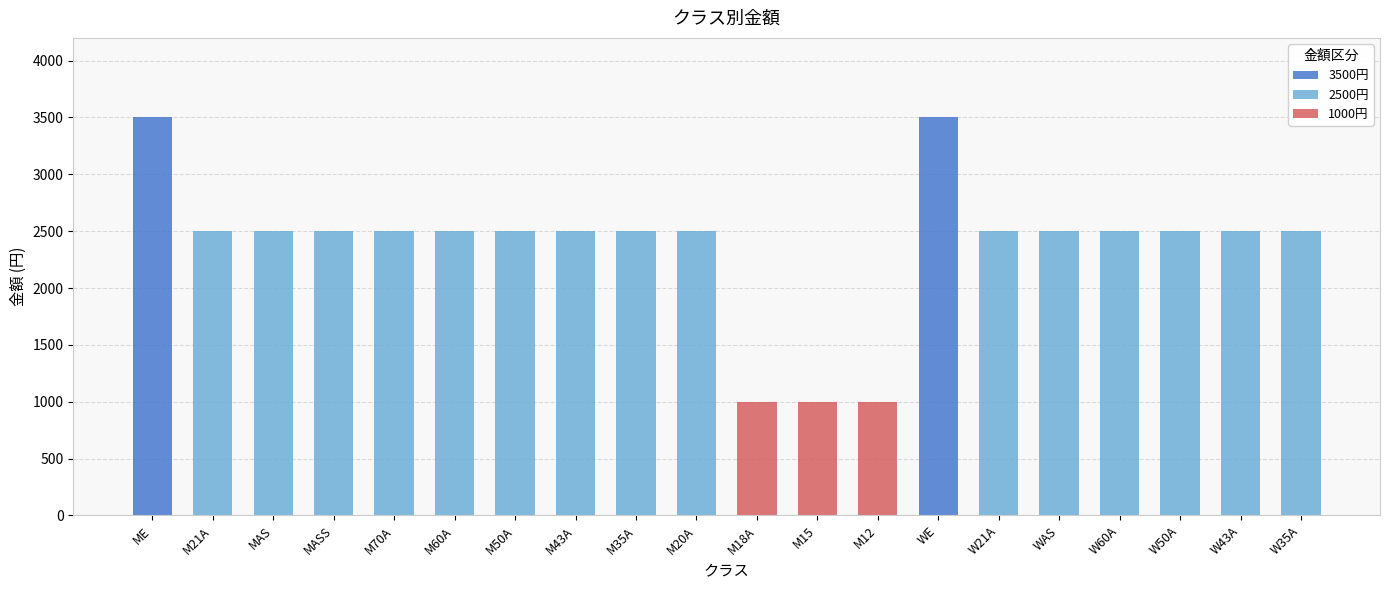

At which category is the sum across all series the highest?

ME